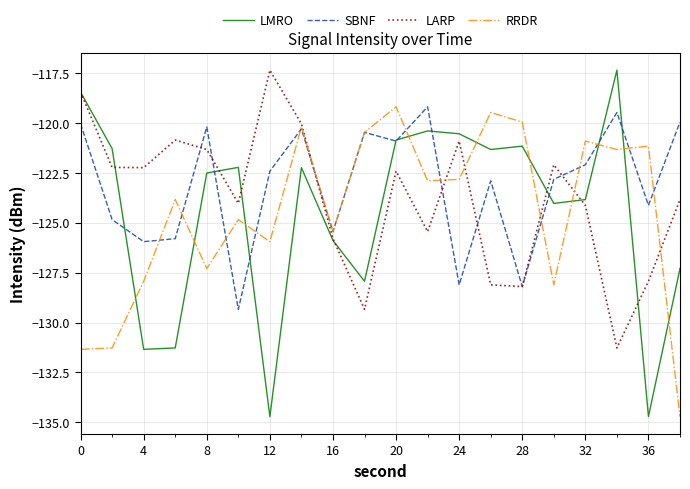

How many values in the LARP series are below -122?

14